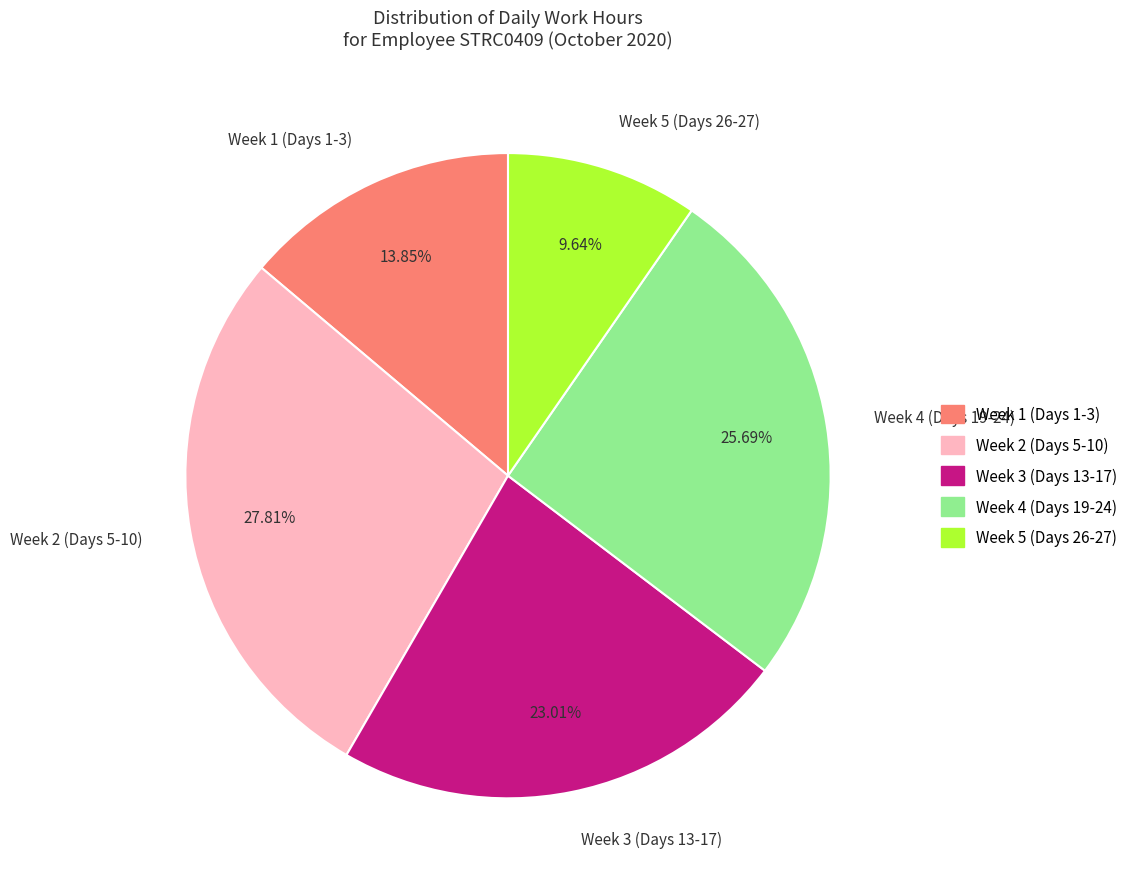

What is the ratio of the value at Week 4 (Days 19-24) to the value at Week 3 (Days 13-17)?

1.1